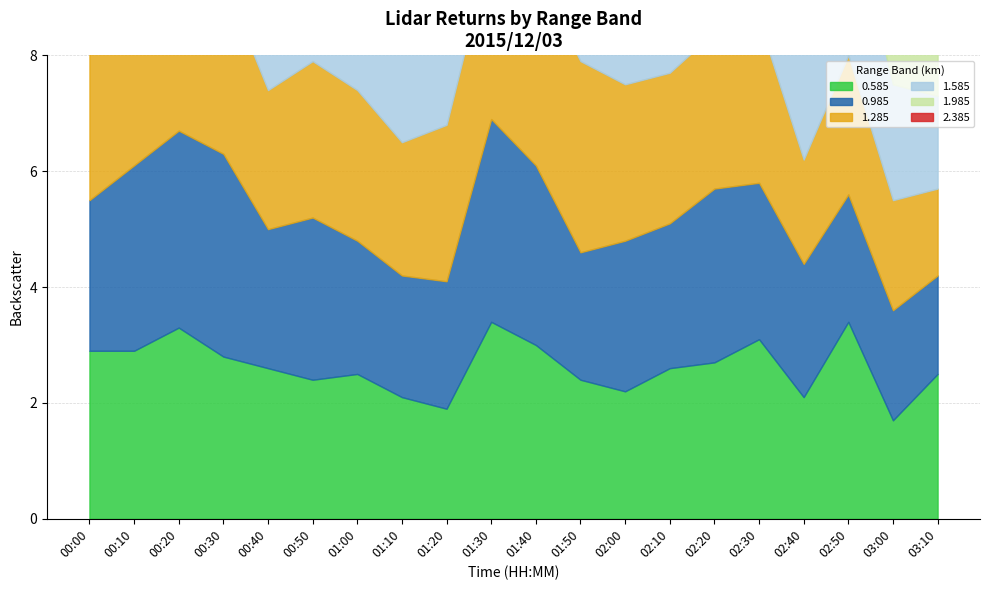

Which category has the lowest value in the 2.385 series?

01:40